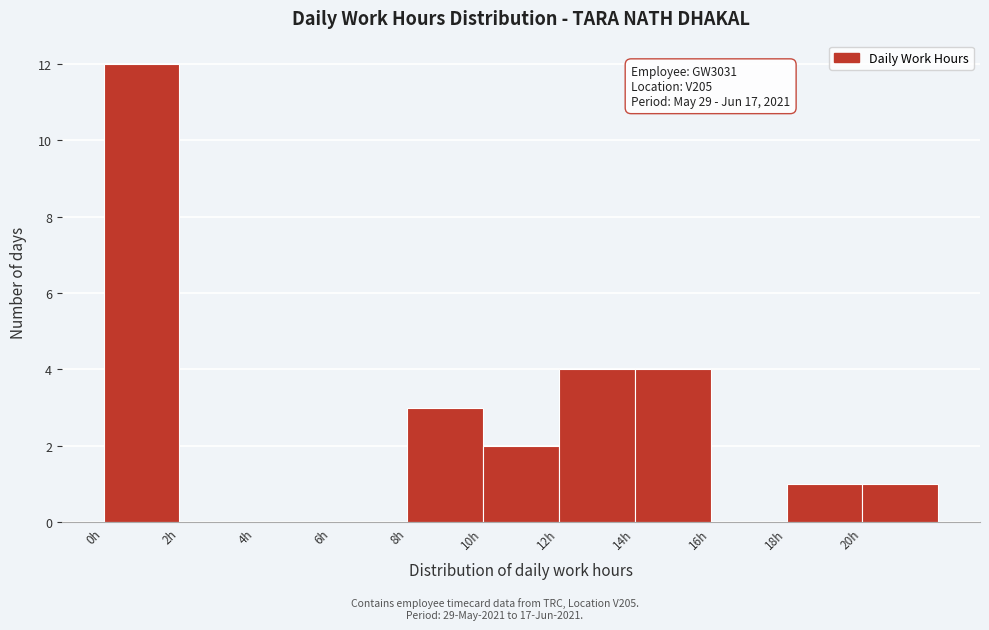

Over which range of the x-axis is the bar tallest?

0 to 2